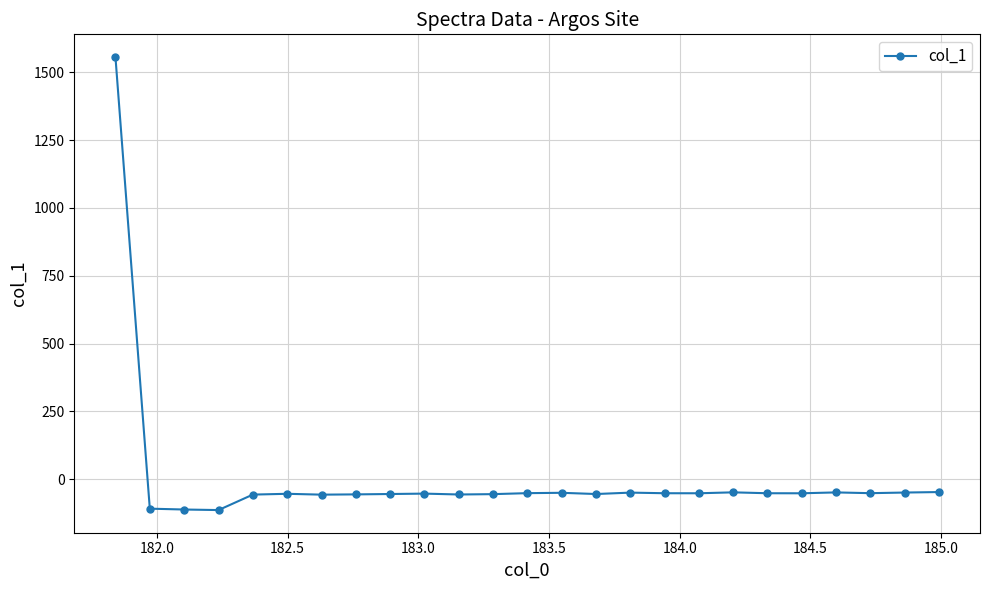

What is the value of the 20th point from the left?

-52.3